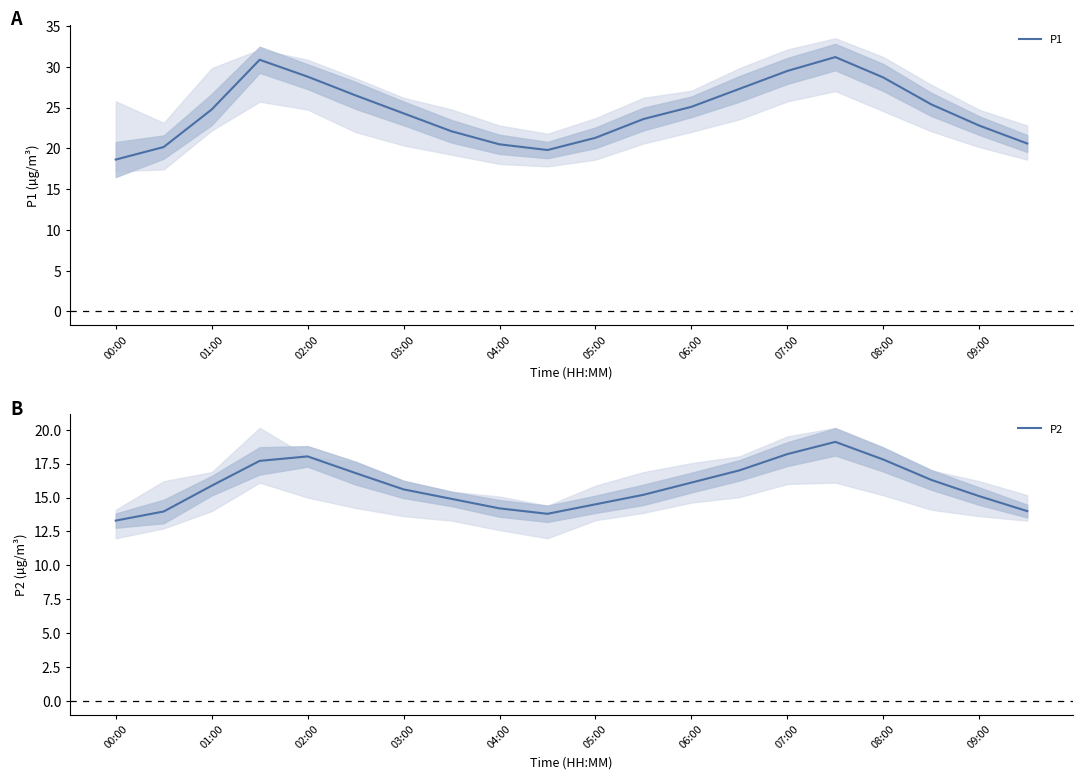

The P2 series shows 4.2 at 08:00. True or false?

False